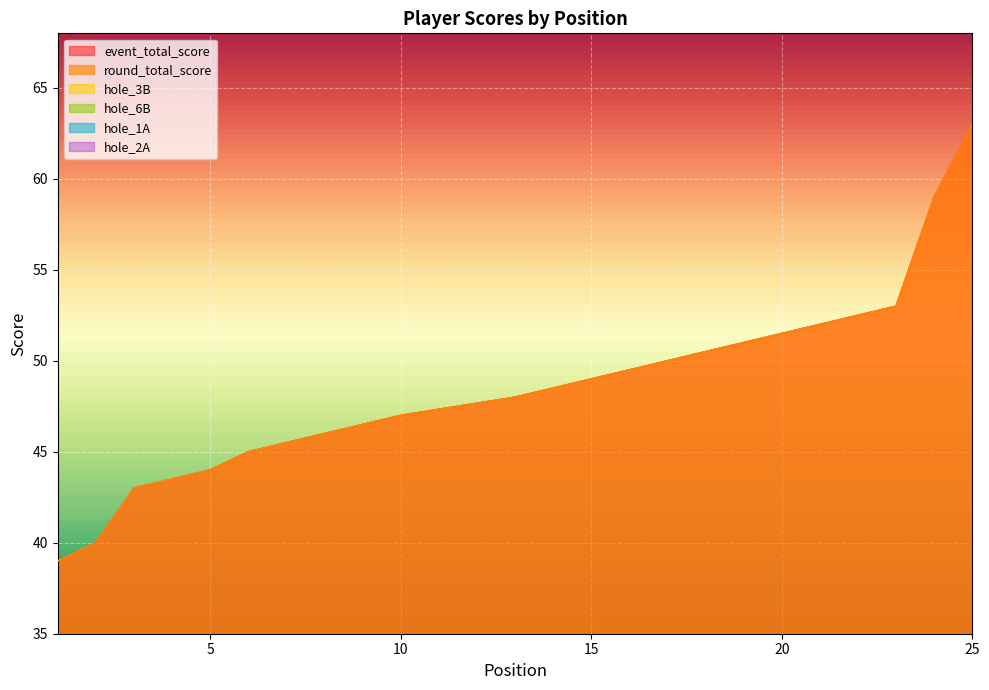

True or false: hole_3B has more than 1 interior local peaks.

True